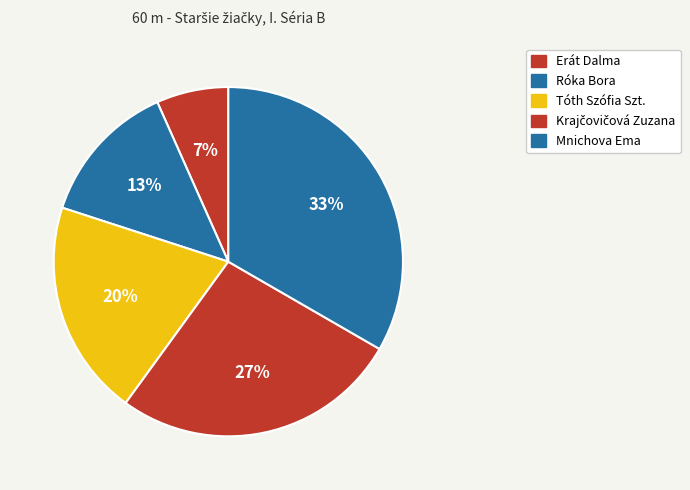

Is there any slice that represents more than half of the pie?

No